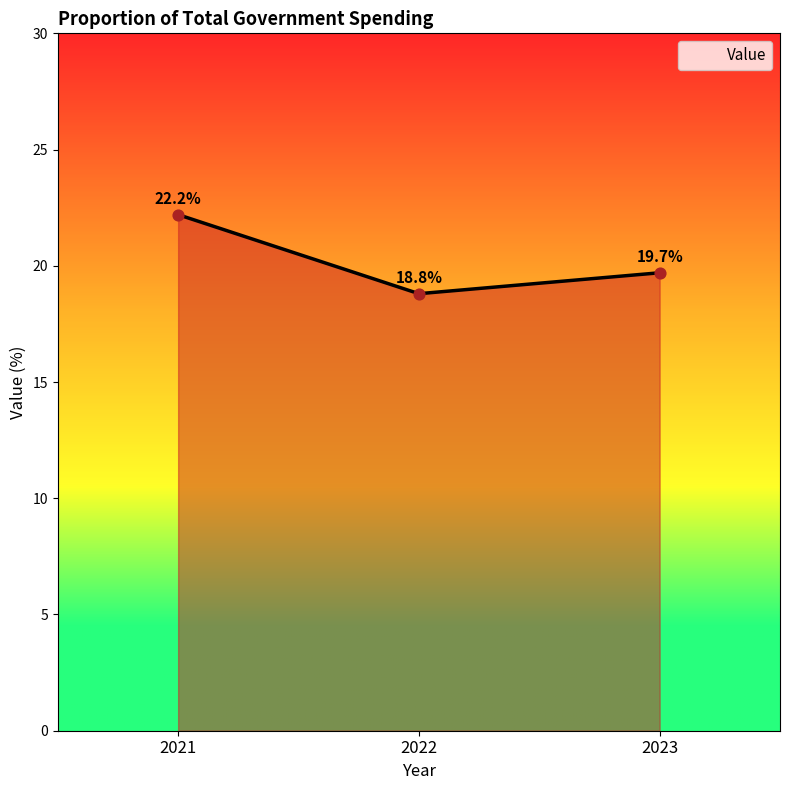

Between 2022 and 2023, which is larger?

2023